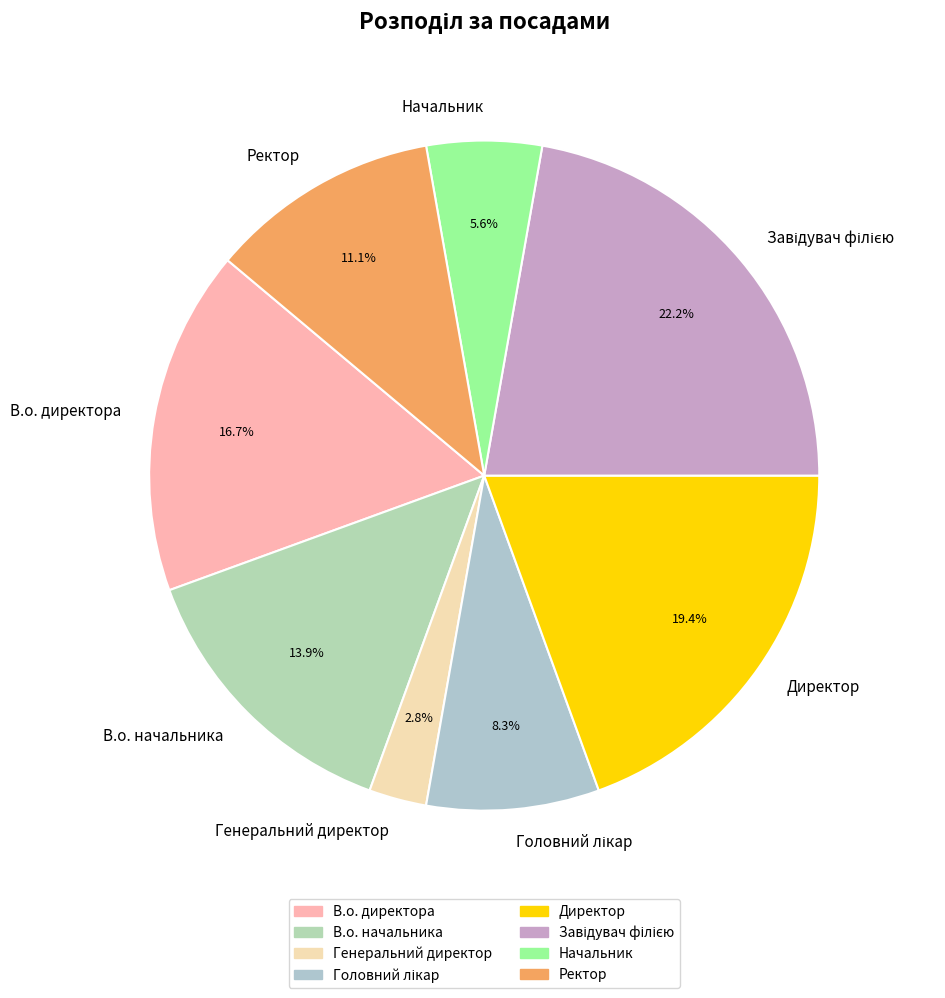

Which slice is the smallest?

Генеральний директор